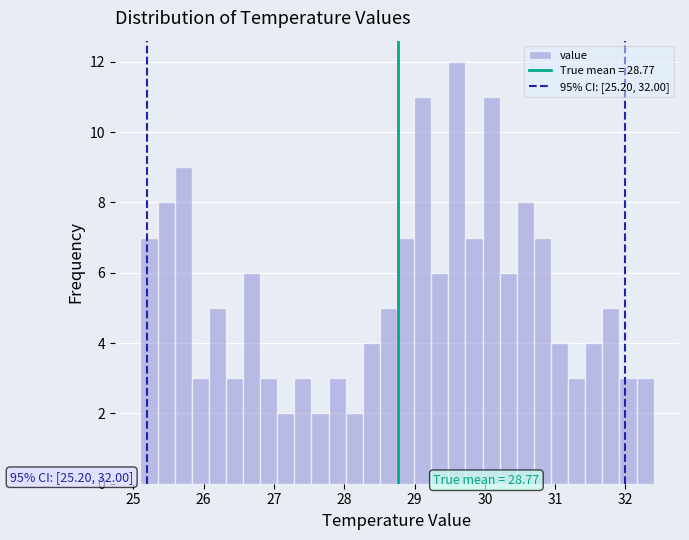

Read against the x-axis, roughly where is the centre of the tallest bar?

29.6